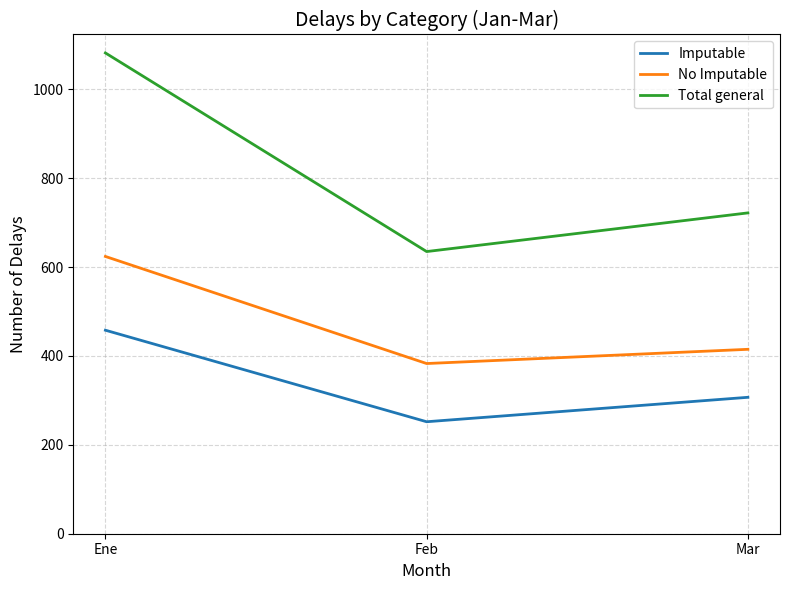

At which category does the chart reach its minimum across all series?

Feb